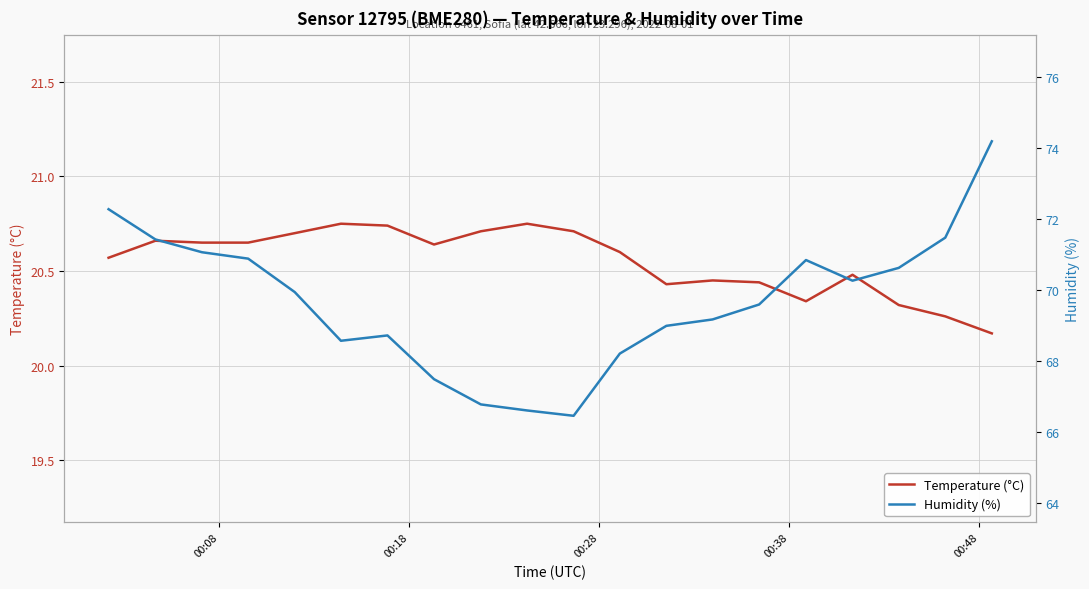

True or false: Humidity (%) has more than 1 interior local peaks.

True